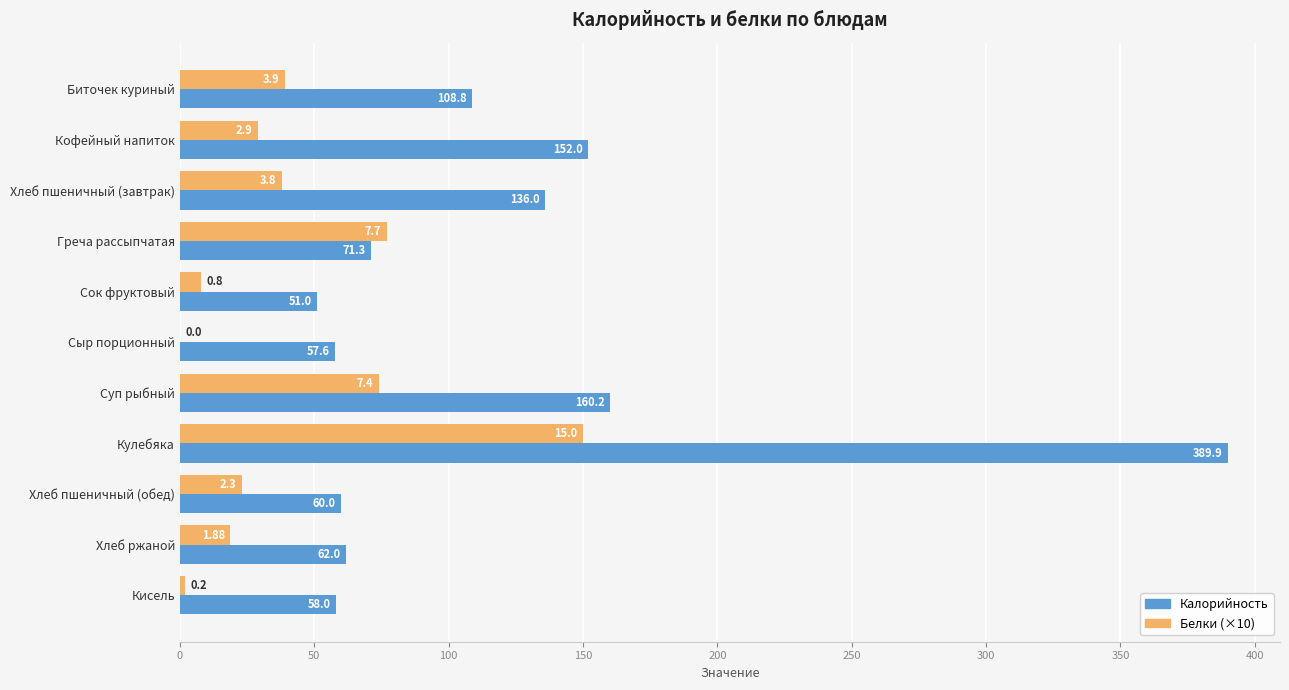

At which label is Калорийность closest to 220?

Суп рыбный